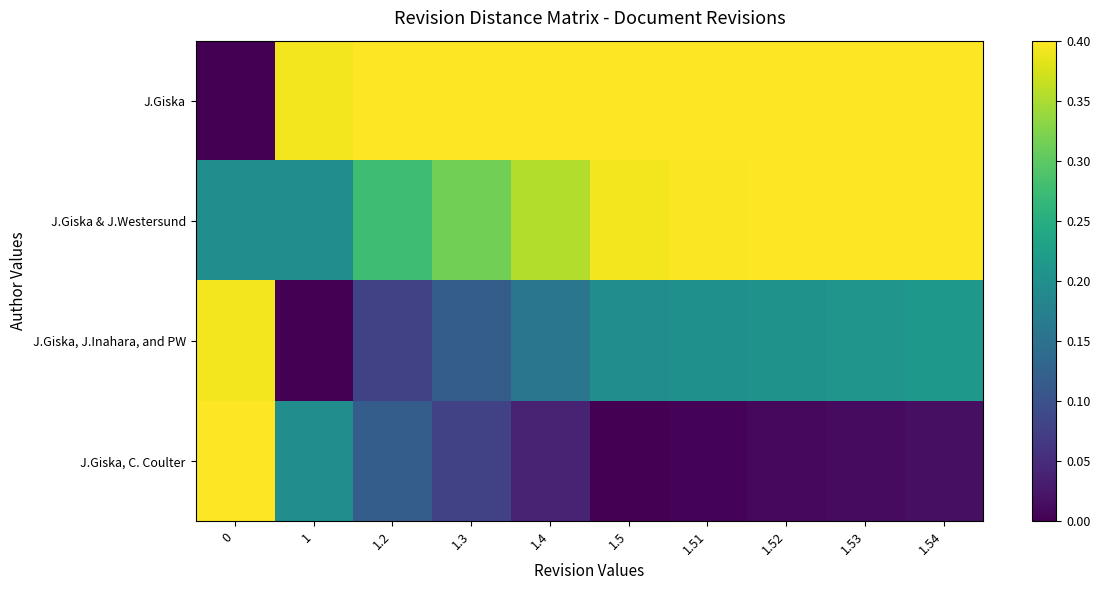

How many categories are shown in the chart?

10